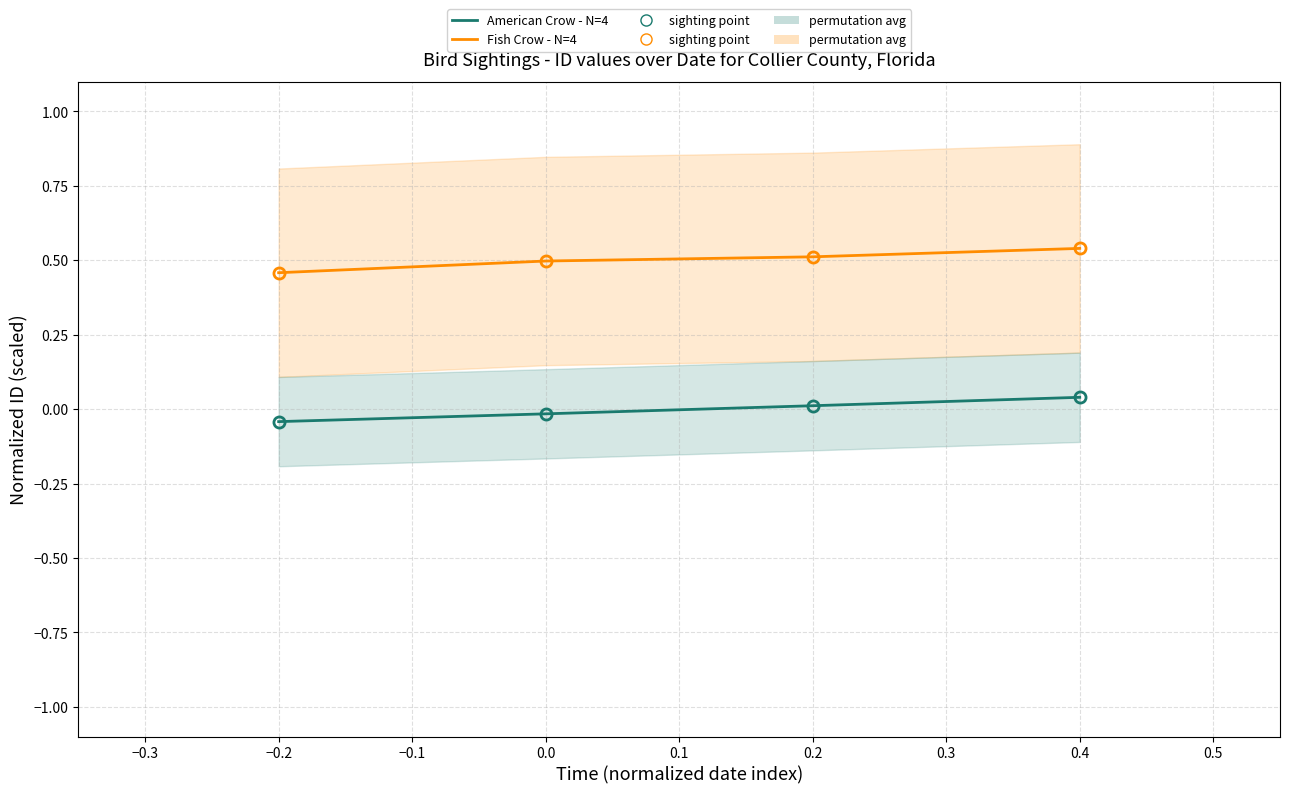

How many distinct data groups are displayed?

2